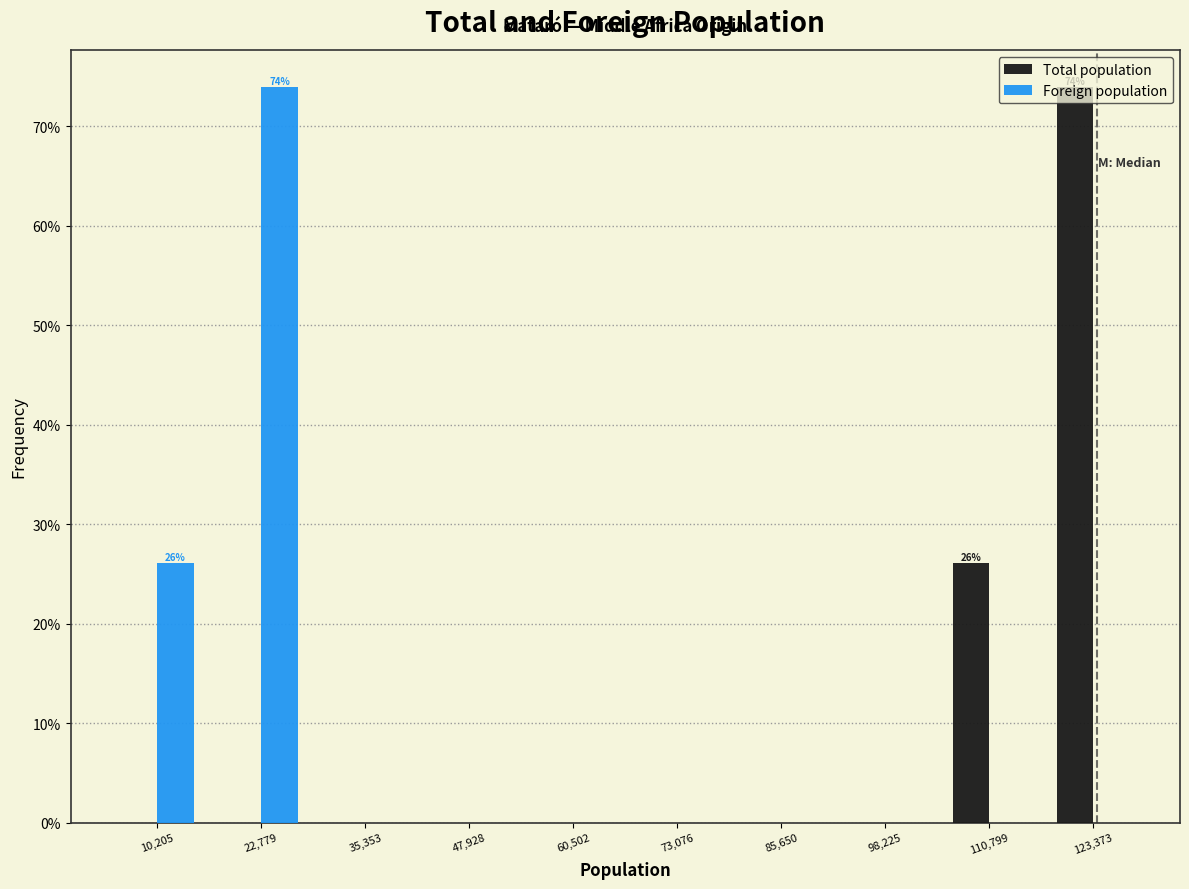

In the Foreign population series, which range on the x-axis has the tallest bar?

16000 to 30000